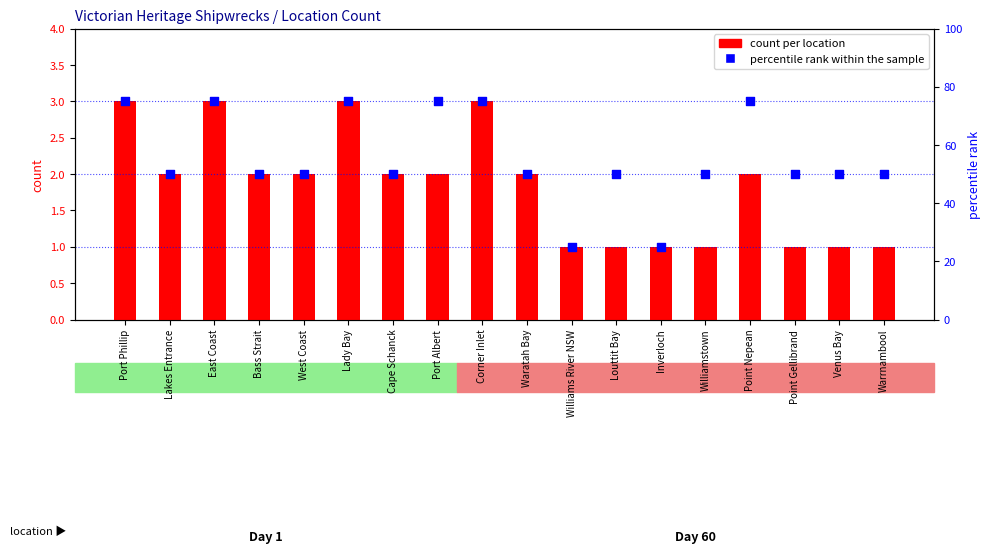

Which series has the largest Y range (max minus min)?

percentile rank within the sample